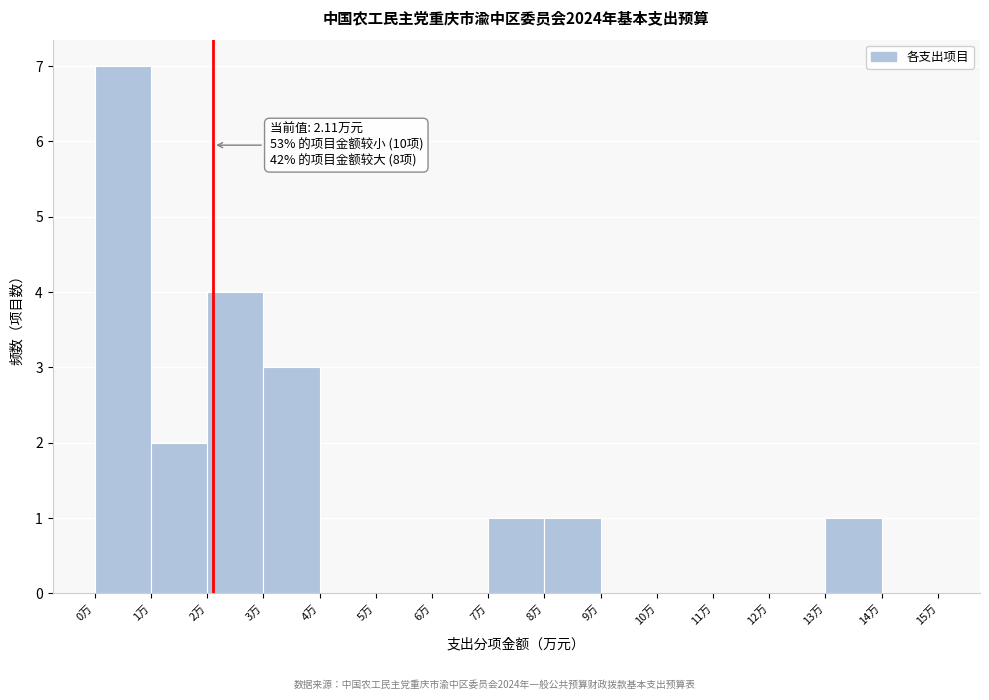

Which range on the x-axis has the tallest bar?

0 to 1